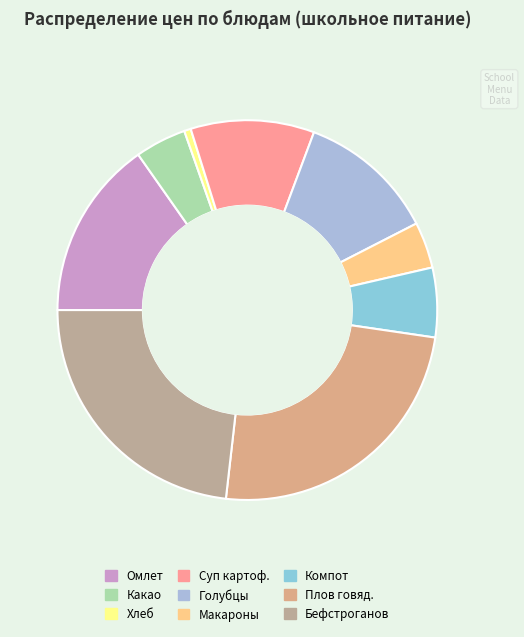

Count the number of slices in the pie.

9